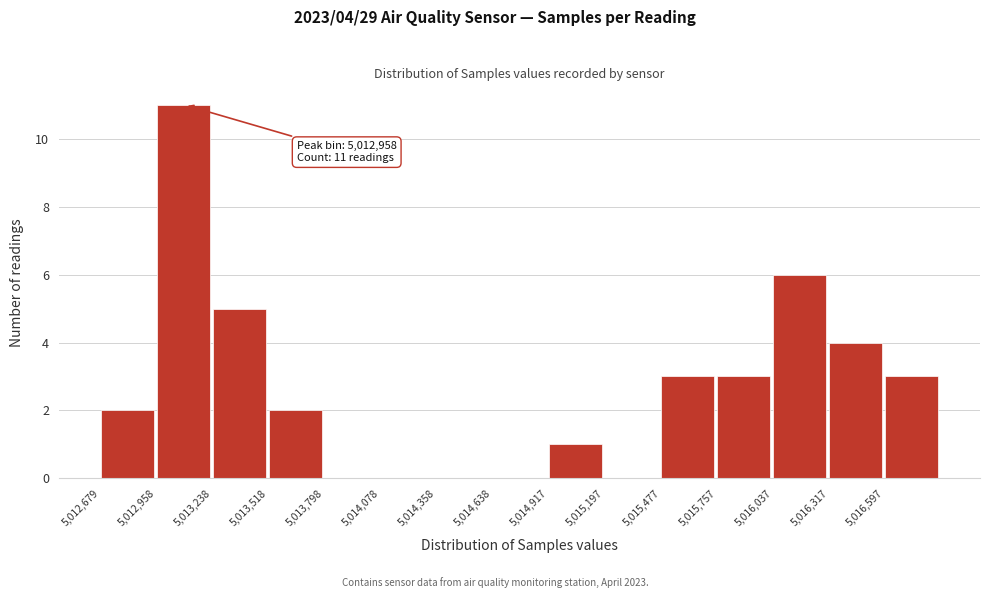

Which range on the x-axis has the tallest bar?

5012950 to 5013250